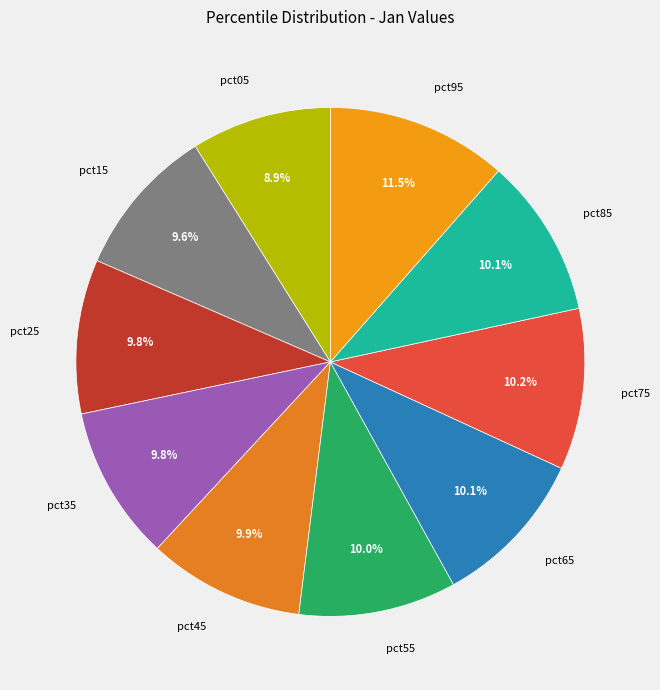

Which slice is the smallest?

pct05